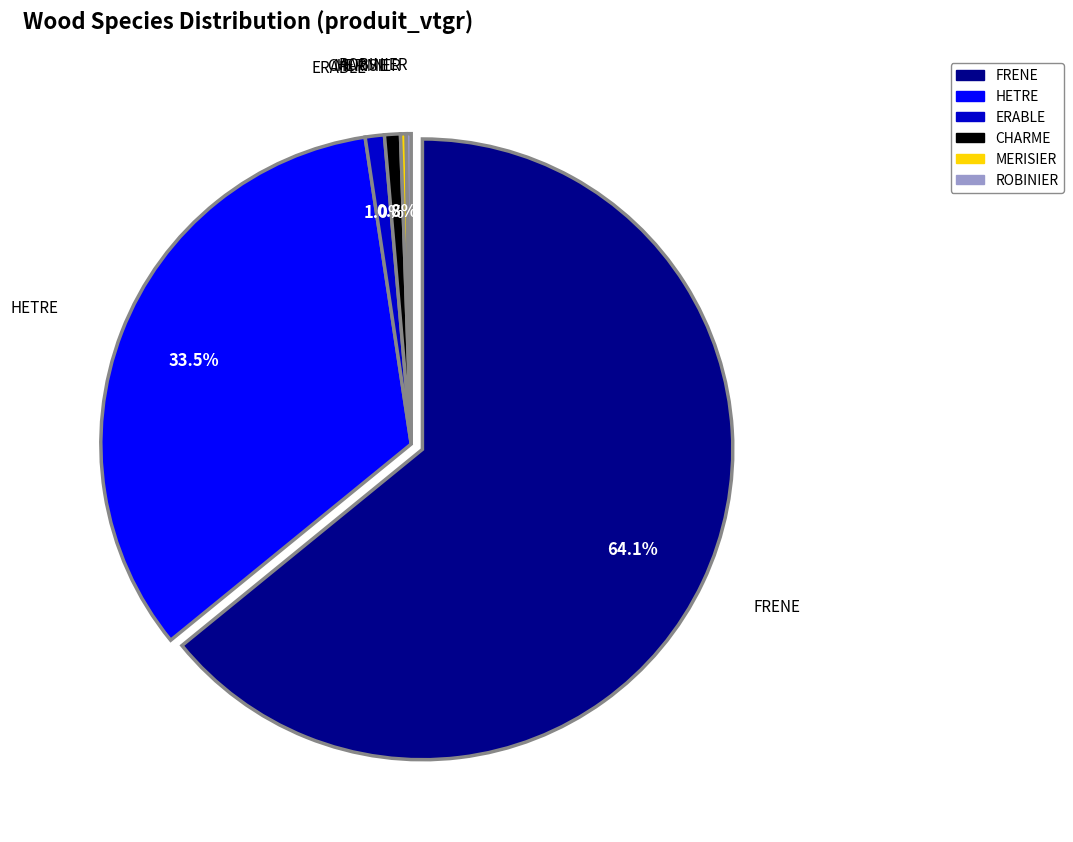

The HETRE slice represents 28% of the pie. True or false?

False